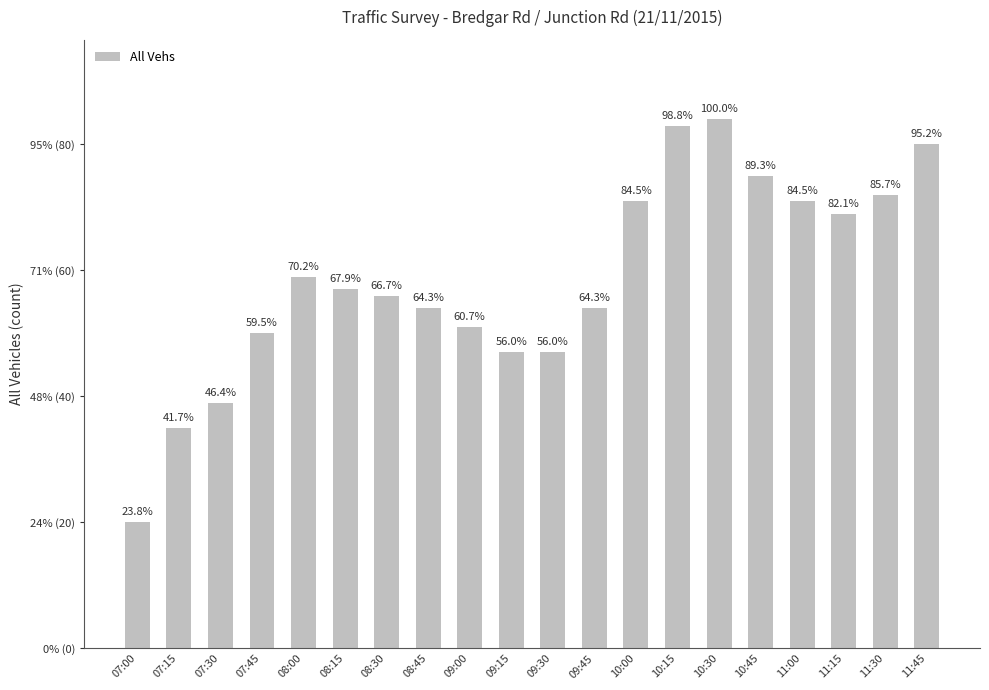

Does the chart contain any negative values?

No